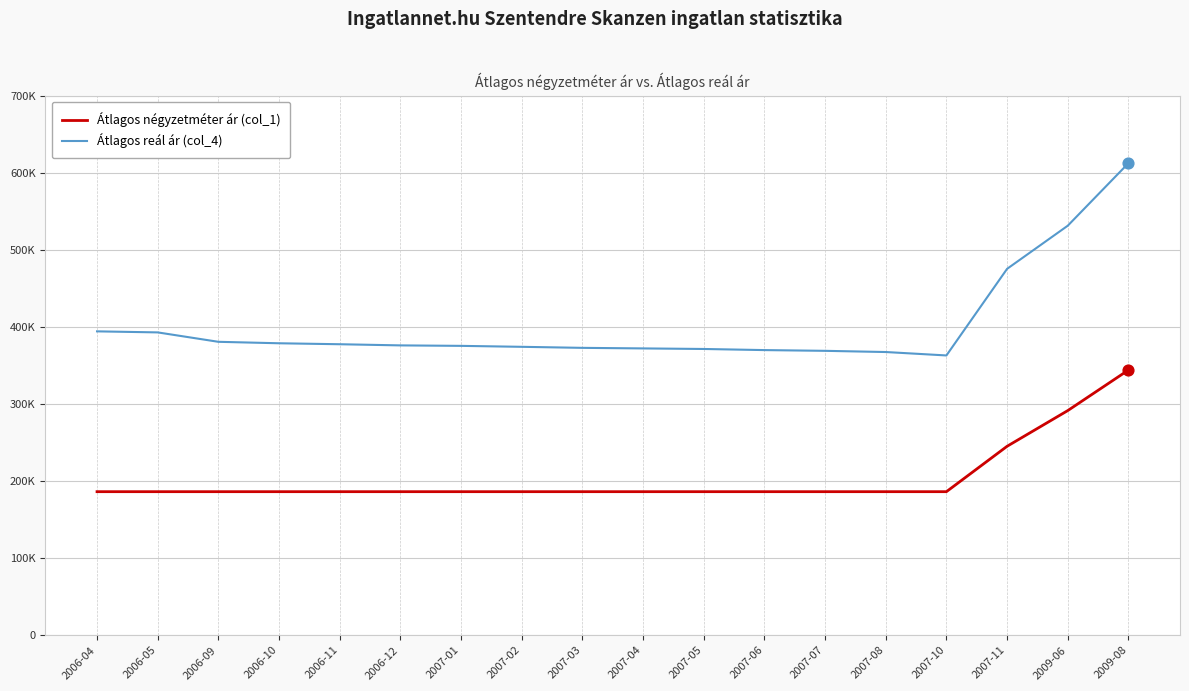

Which series has the largest total across all categories?

Átlagos reál ár (col_4)